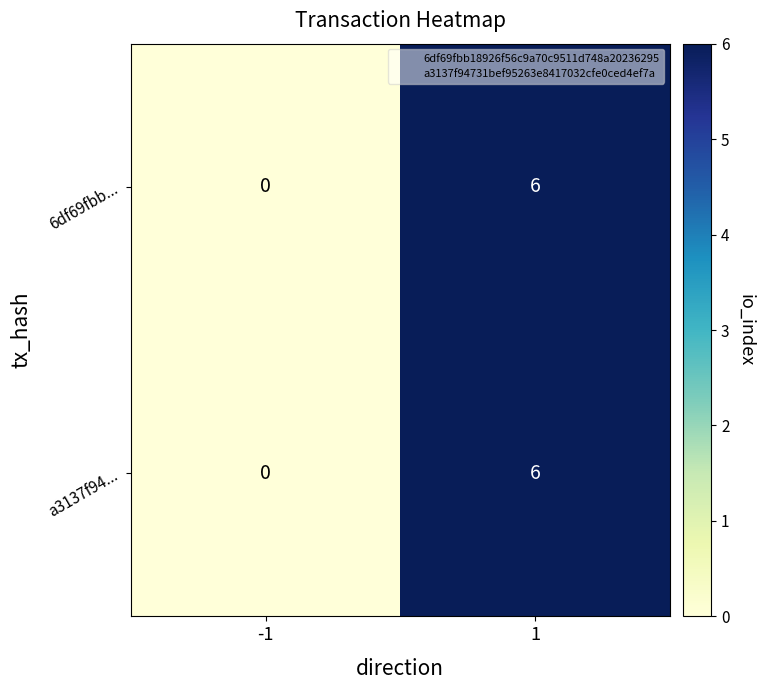

What is the maximum value for a3137f94...?

6